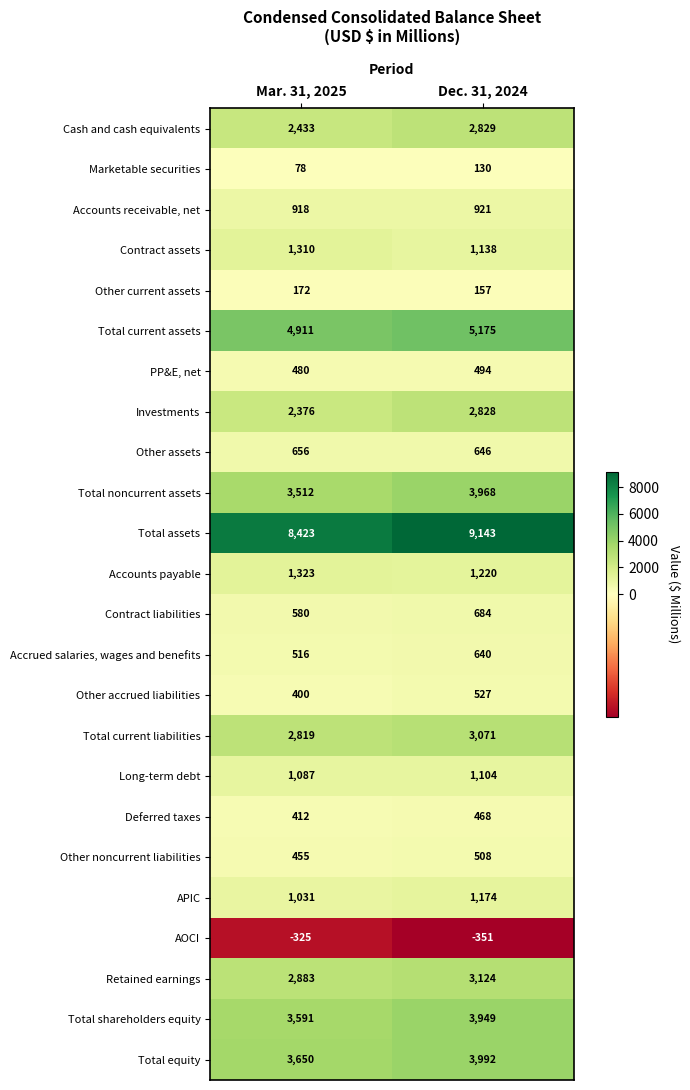

What is the minimum value shown in the chart?

-351